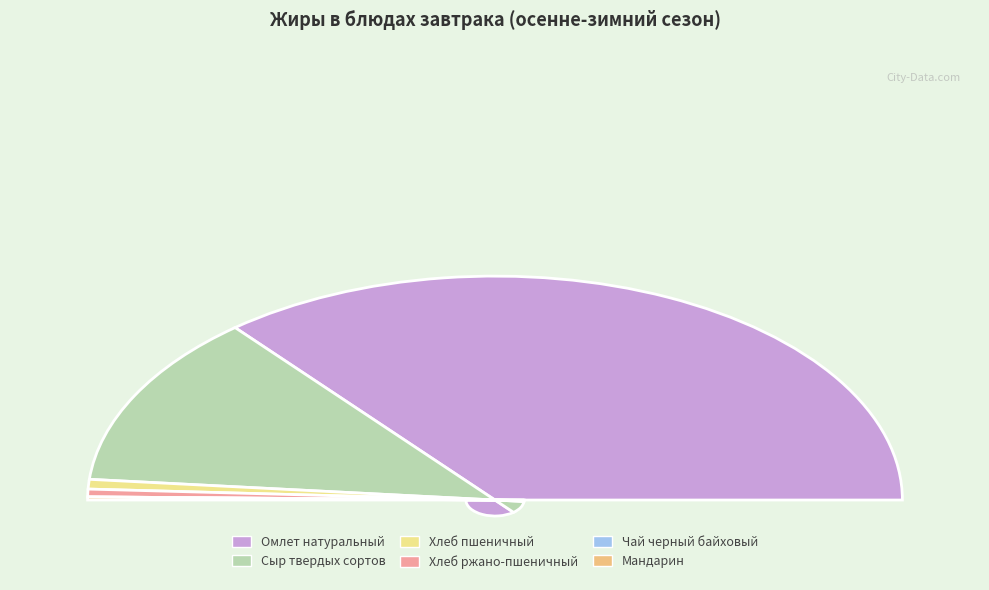

Combined, what portion of the pie is Сыр твердых сортов and Омлет натуральный?

97.1%